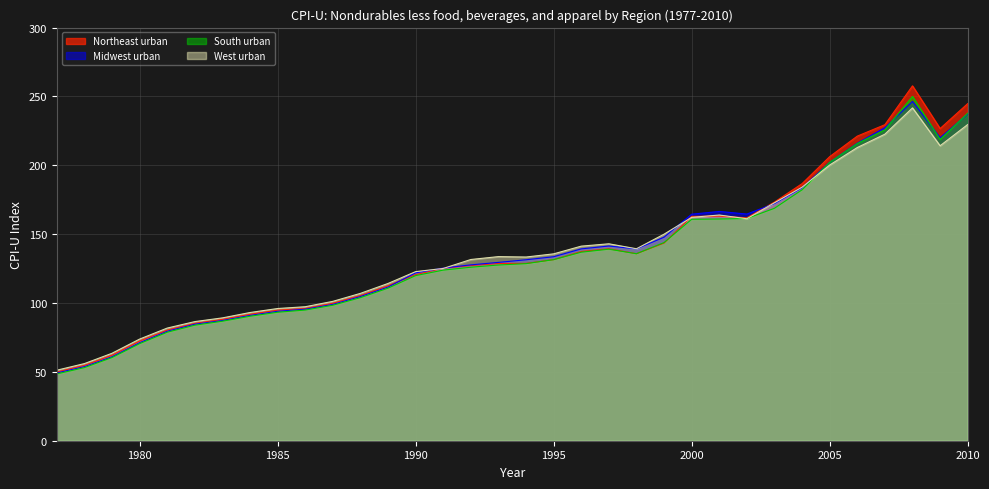

Rank the categories by West urban value from highest to lowest.

2008, 2010, 2007, 2009, 2006, 2005, 2004, 2003, 2001, 2000, 2002, 1999, 1997, 1996, 1998, 1995, 1993, 1994, 1992, 1991, 1990, 1989, 1988, 1987, 1986, 1985, 1984, 1983, 1982, 1981, 1980, 1979, 1978, 1977